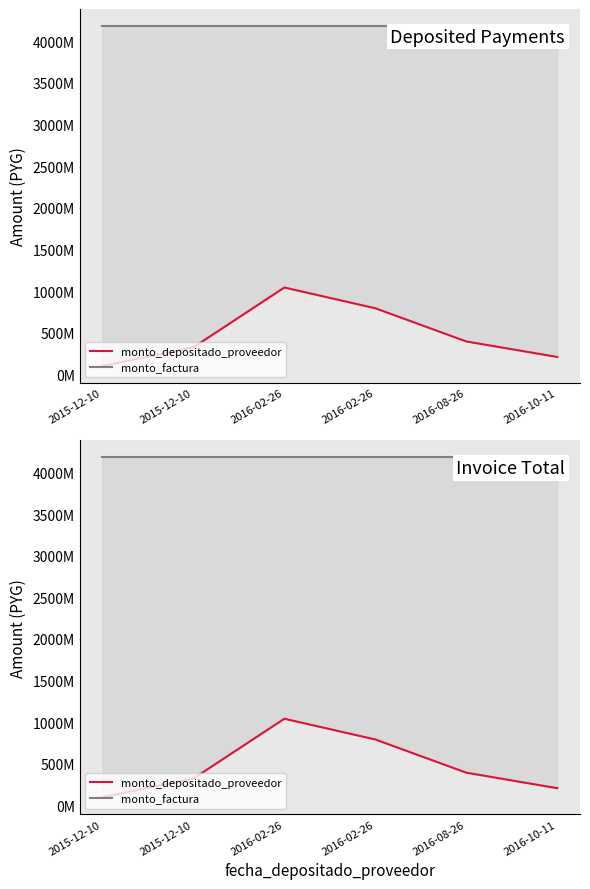

In monto_depositado_proveedor, how many points are higher than both neighbors (excluding endpoints)?

1